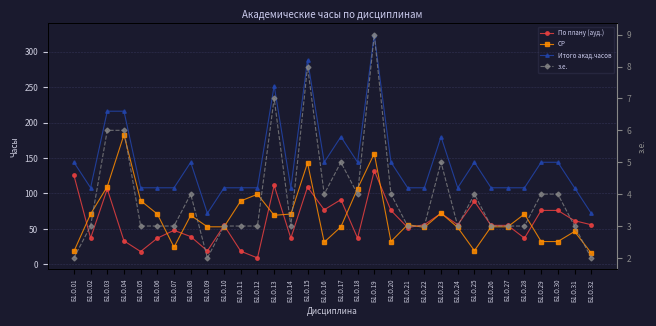

Is it true that з.е. equals 3.0 at Б1.О.07?

True